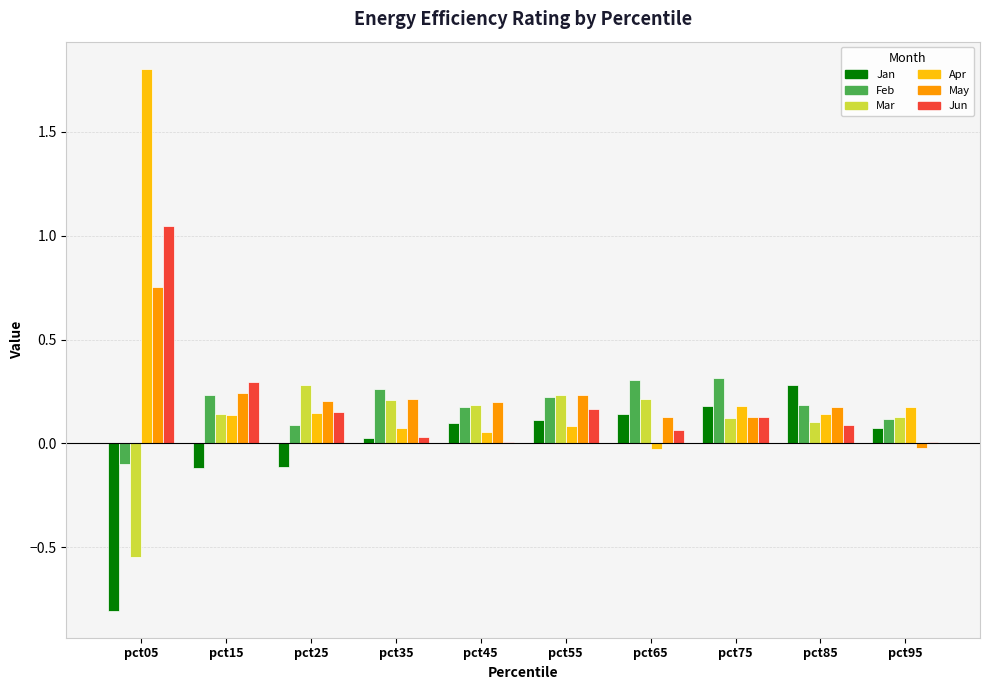

Which category has the highest value in the May series?

pct05